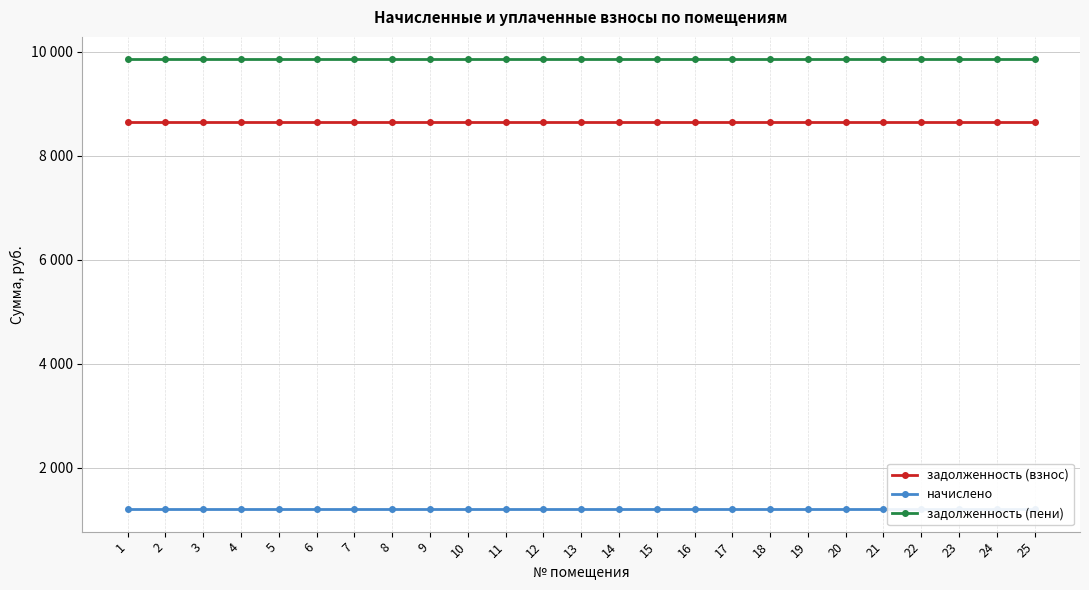

True or false: начислено and задолженность (взнос) cross at least once.

False